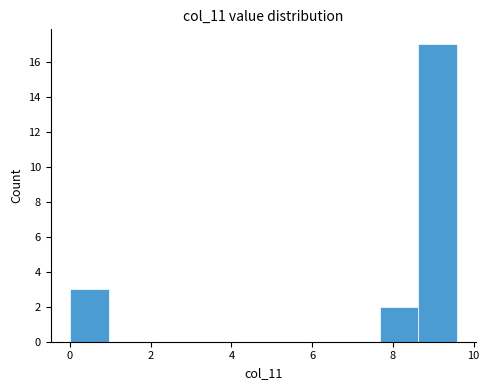

Reading left to right, list every bar in this chart as the range it spans on the x-axis followed by its height. Neither the bar edges nor the heights are printed on the chart, so give them approximately, as read against the axes.

0.0 to 1.0: 3
1.0 to 2.0: 0
2.0 to 2.8: 0
2.8 to 3.8: 0
3.8 to 4.8: 0
4.8 to 5.8: 0
5.8 to 6.8: 0
6.8 to 7.6: 0
7.6 to 8.6: 2
8.6 to 9.6: 17